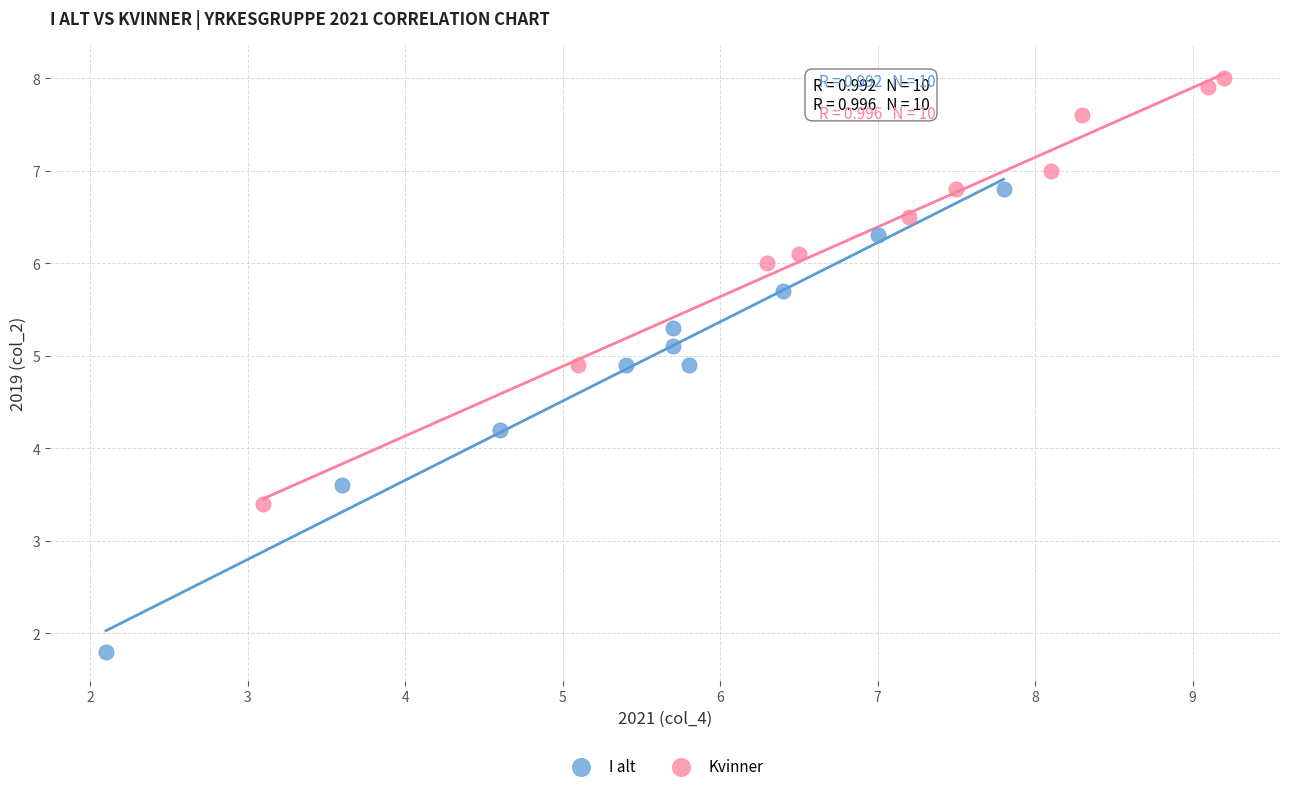

Which series has the widest spread of Y values?

I alt